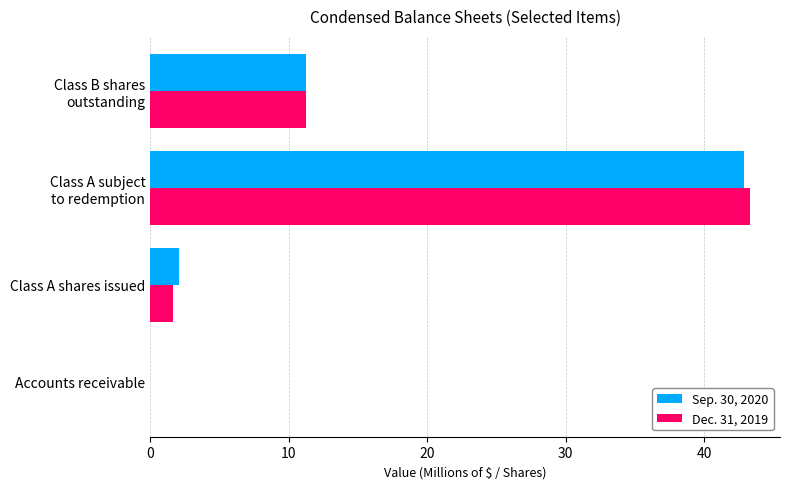

What is the sum of all Dec. 31, 2019 values?

56.3